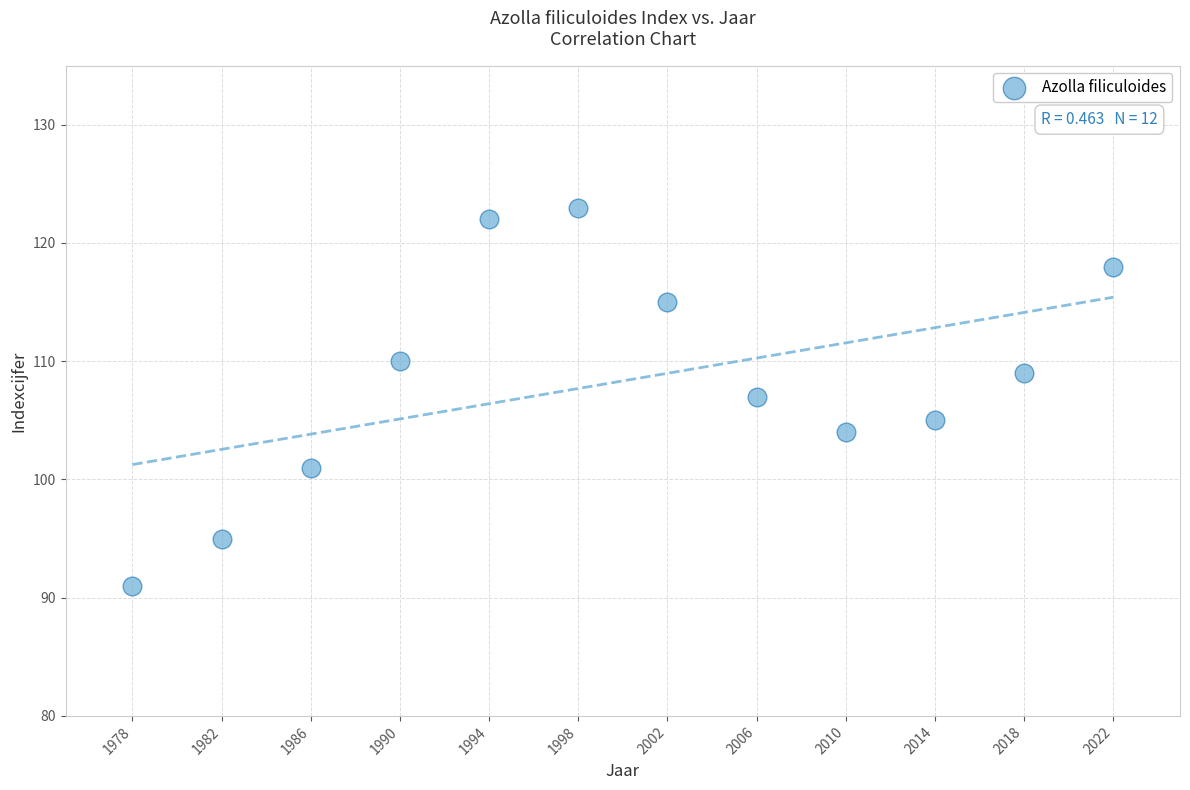

What is the range of Y values (max minus min)?

32